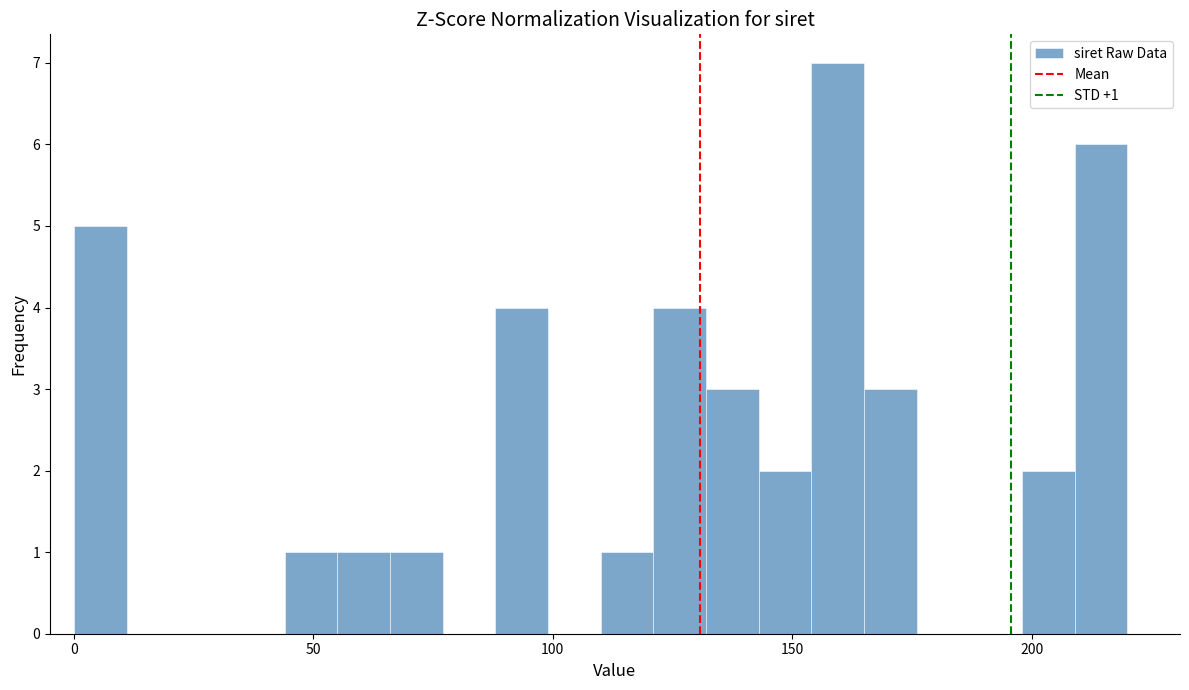

Read against the x-axis, roughly where is the centre of the tallest bar?

160